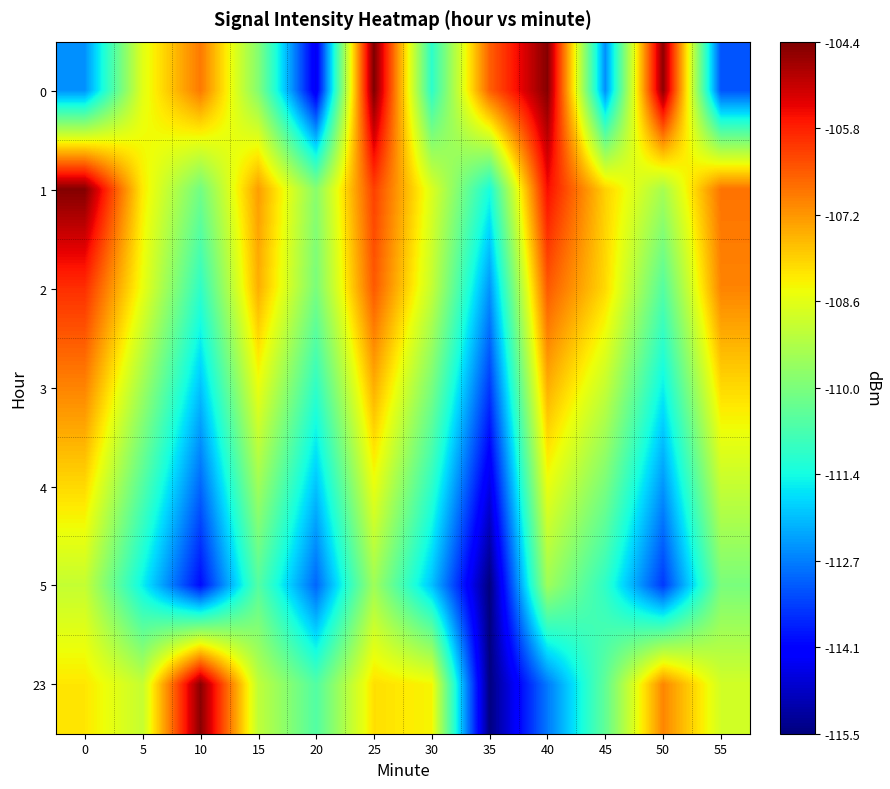

What is the spread (max minus min) of values at 15?

3.2